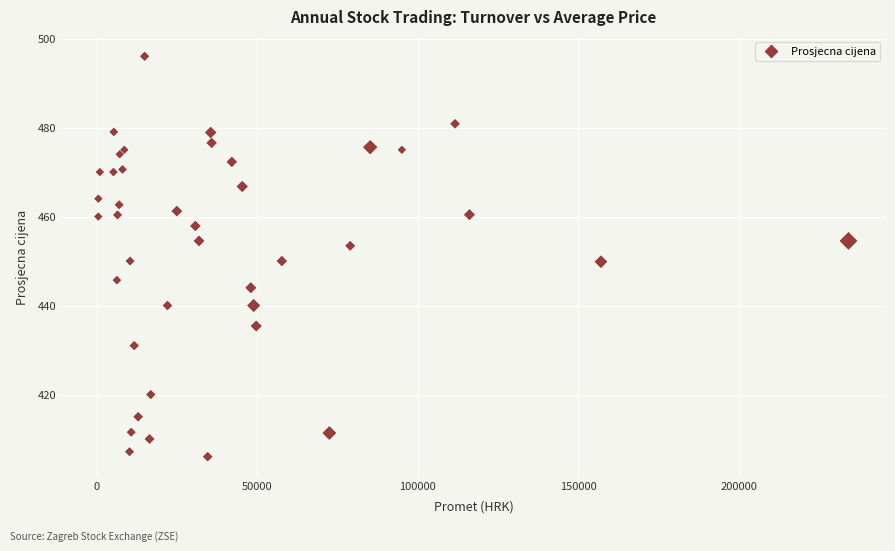

What is the range of X values (max minus min)?

233625.0